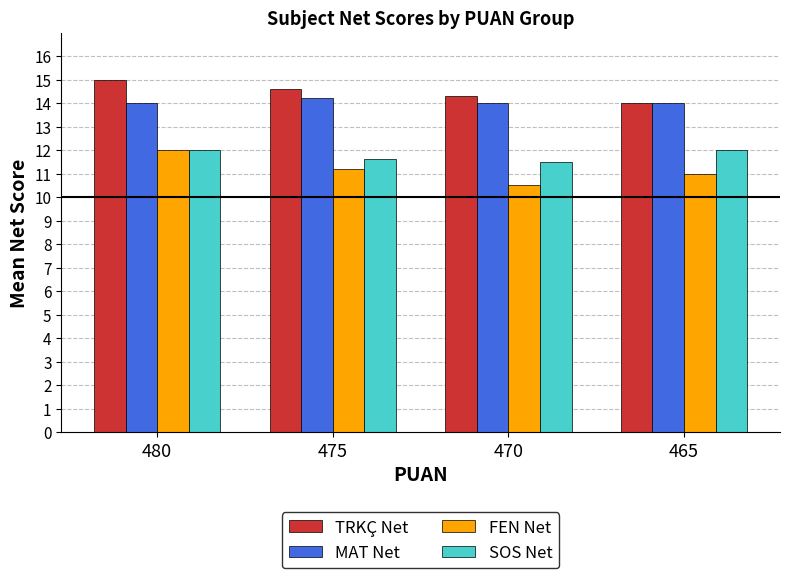

Count the TRKÇ Net values in the range 14 to 15.

4